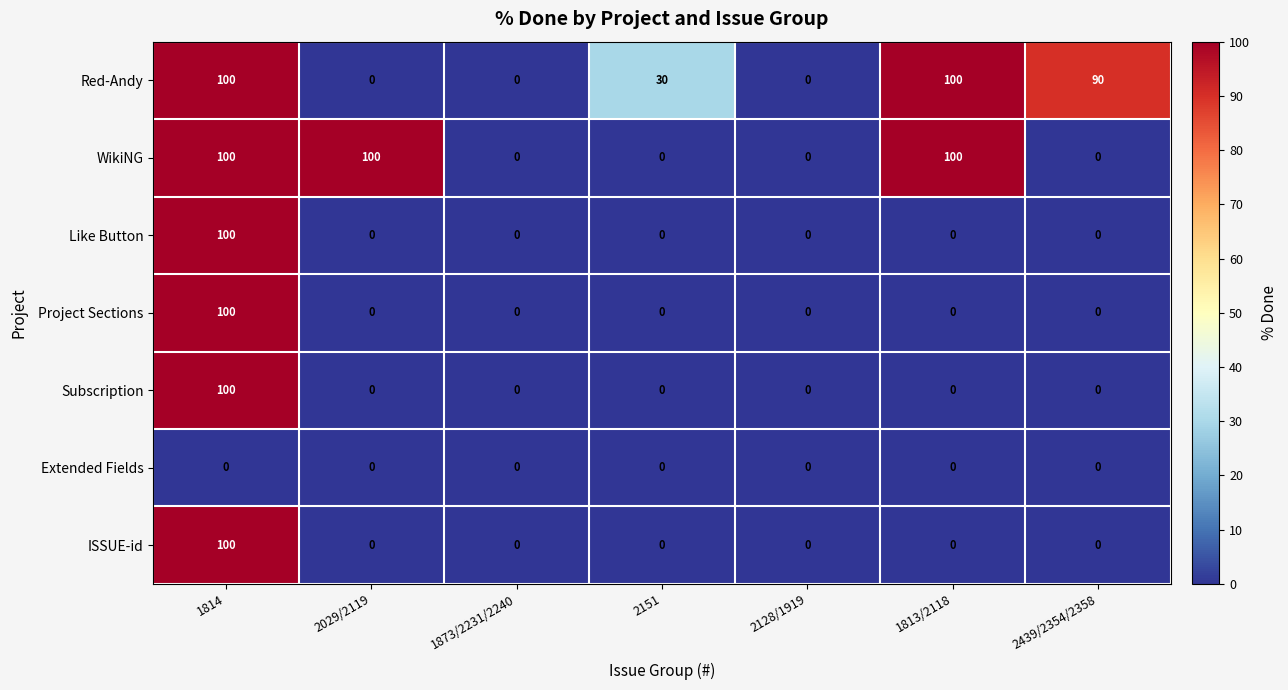

At which label does Red-Andy first exceed 30?

1814